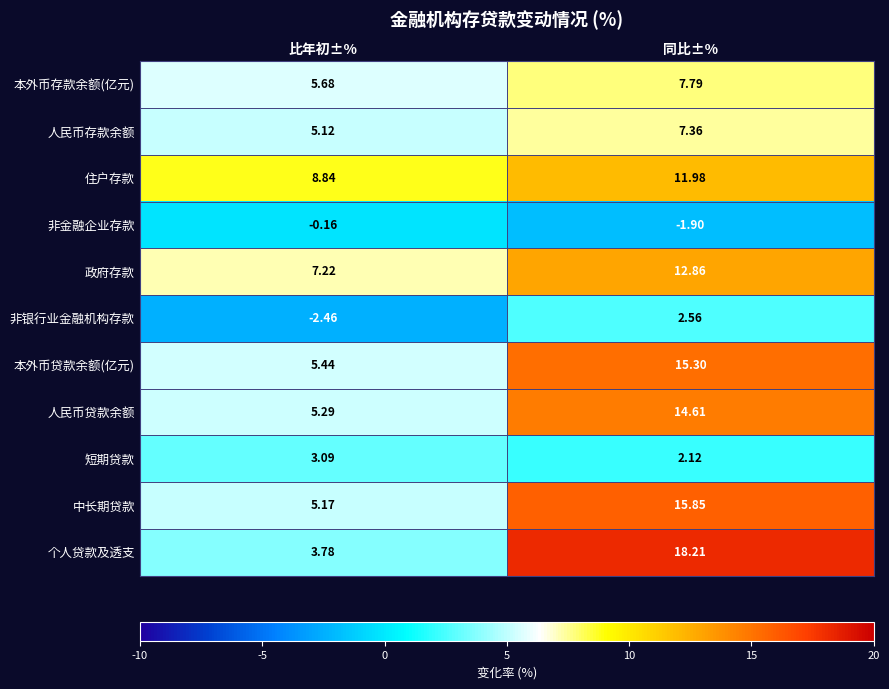

Which series has the largest total across all categories?

个人贷款及透支